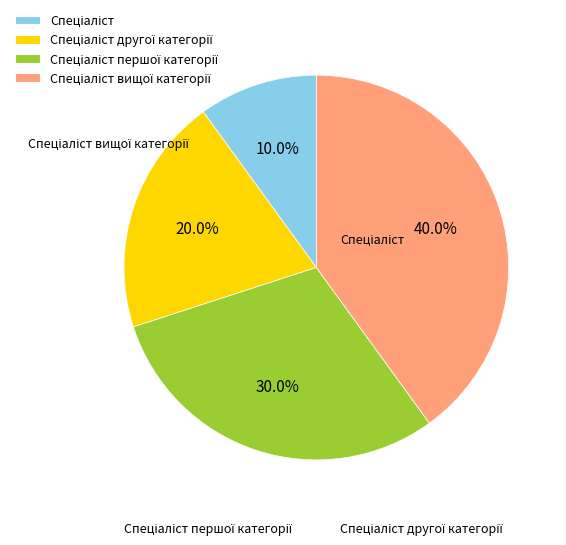

What is the largest slice in the pie chart?

Спеціаліст вищої категорії